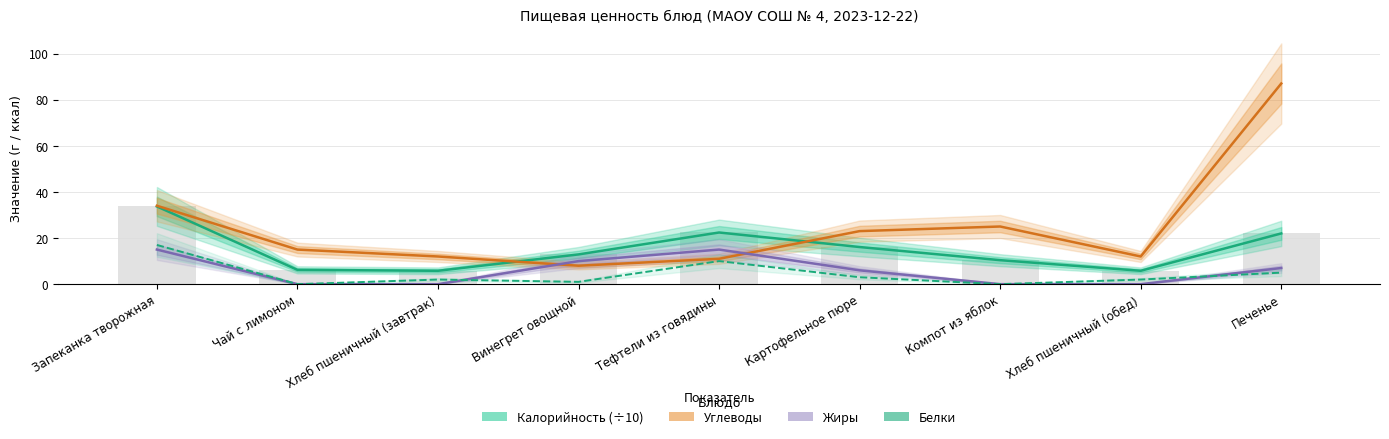

List the labels in order of Жиры value, largest first.

Запеканка творожная, Тефтели из говядины, Винегрет овощной, Печенье, Картофельное пюре, Чай с лимоном, Хлеб пшеничный (завтрак), Компот из яблок, Хлеб пшеничный (обед)